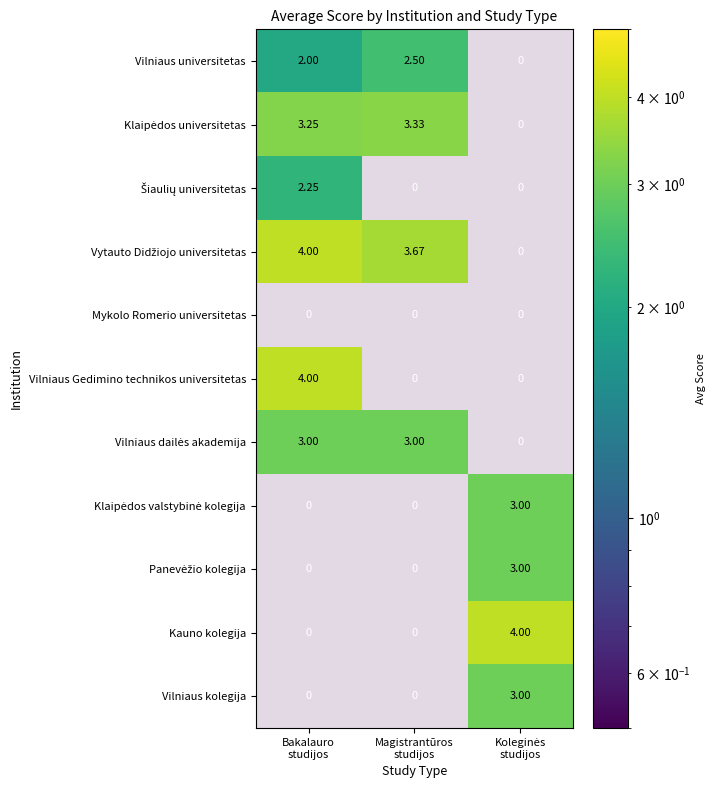

Reading left to right, what are all the values shown in this chart?

Bakalauro studijos: 2.0	3.2	2.2	4.0	0.0	4.0	3.0	0.0	0.0	0.0	0.0
Magistrantūros studijos: 2.5	3.3	0.0	3.7	0.0	0.0	3.0	0.0	0.0	0.0	0.0
Koleginės studijos: 0.0	0.0	0.0	0.0	0.0	0.0	0.0	3.0	3.0	4.0	3.0